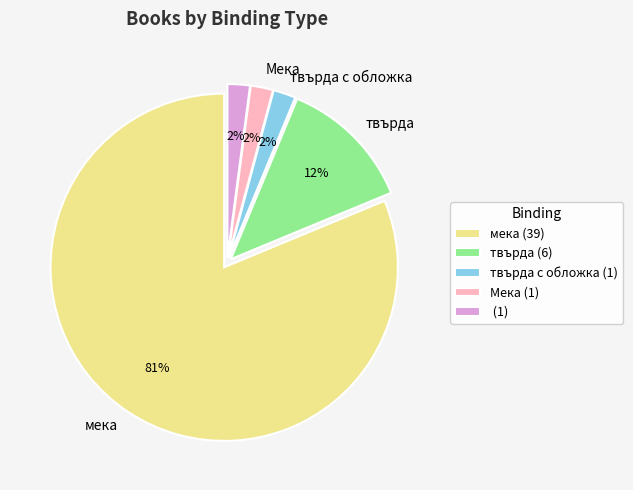

To the nearest percent, what is the average slice percentage?

20%